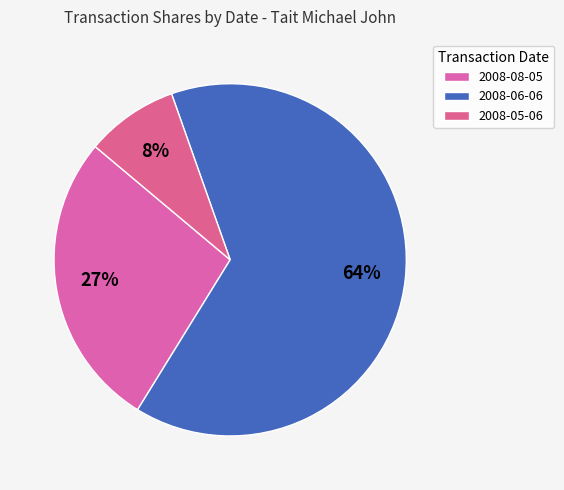

How many segments does this pie chart have?

3